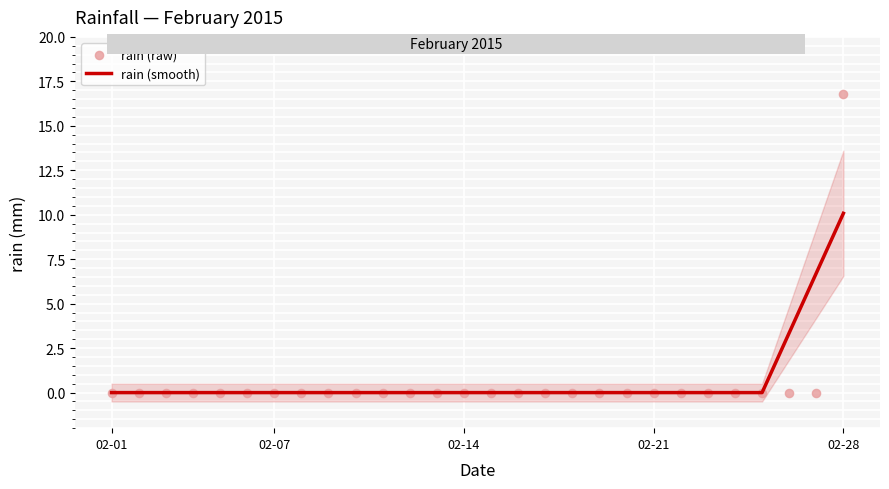

Which series has the largest total across all categories?

rain (smooth)